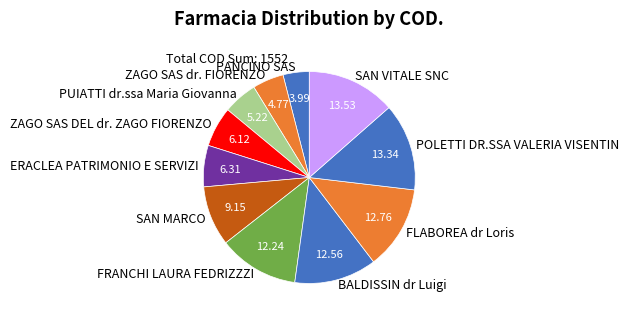

Do SAN VITALE SNC and ZAGO SAS DEL dr. ZAGO FIORENZO together represent more than half of the pie?

No